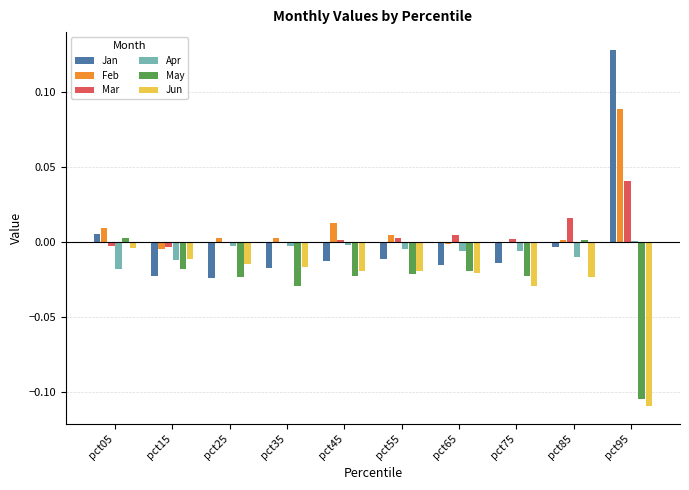

Which series changed the most between pct15 and pct95?

Jan